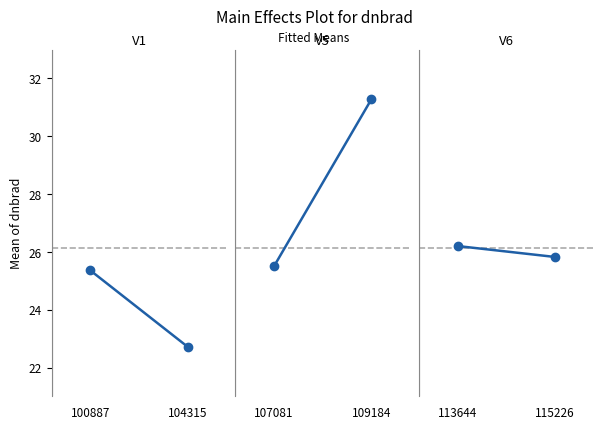

Count the V6 values in the range 25 to 26.

1